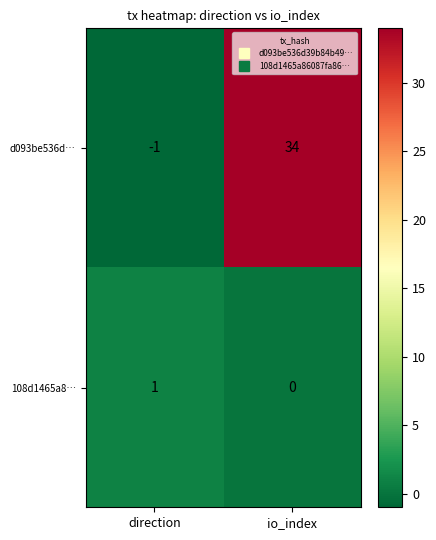

List the series in order of their overall mean, lowest first.

108d1465a8…, d093be536d…